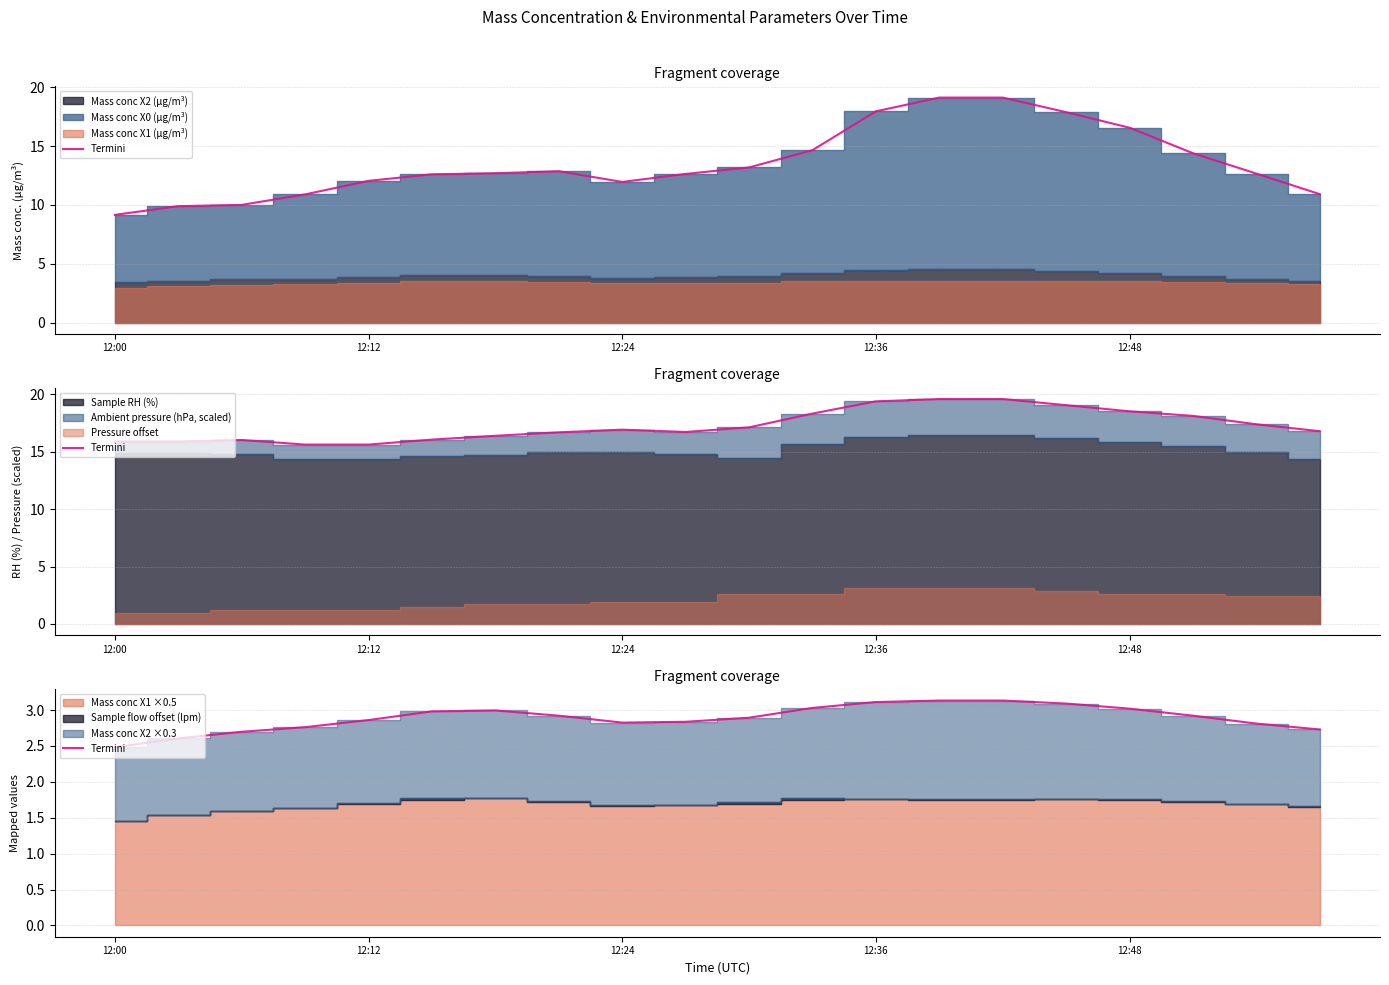

What value does the data have at 12:24?

2.7